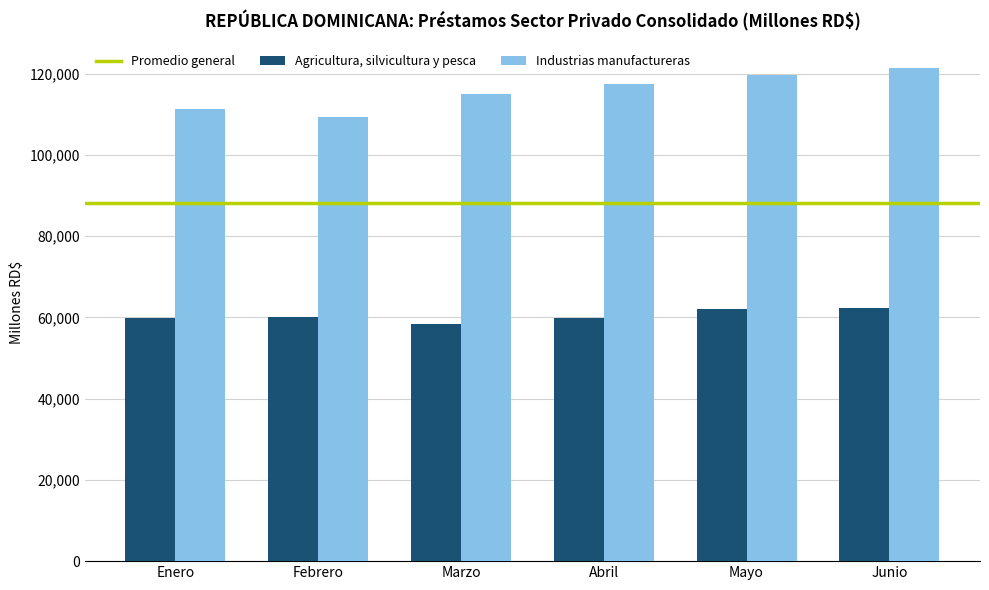

What is the label of the 2nd bar from the left?

Febrero